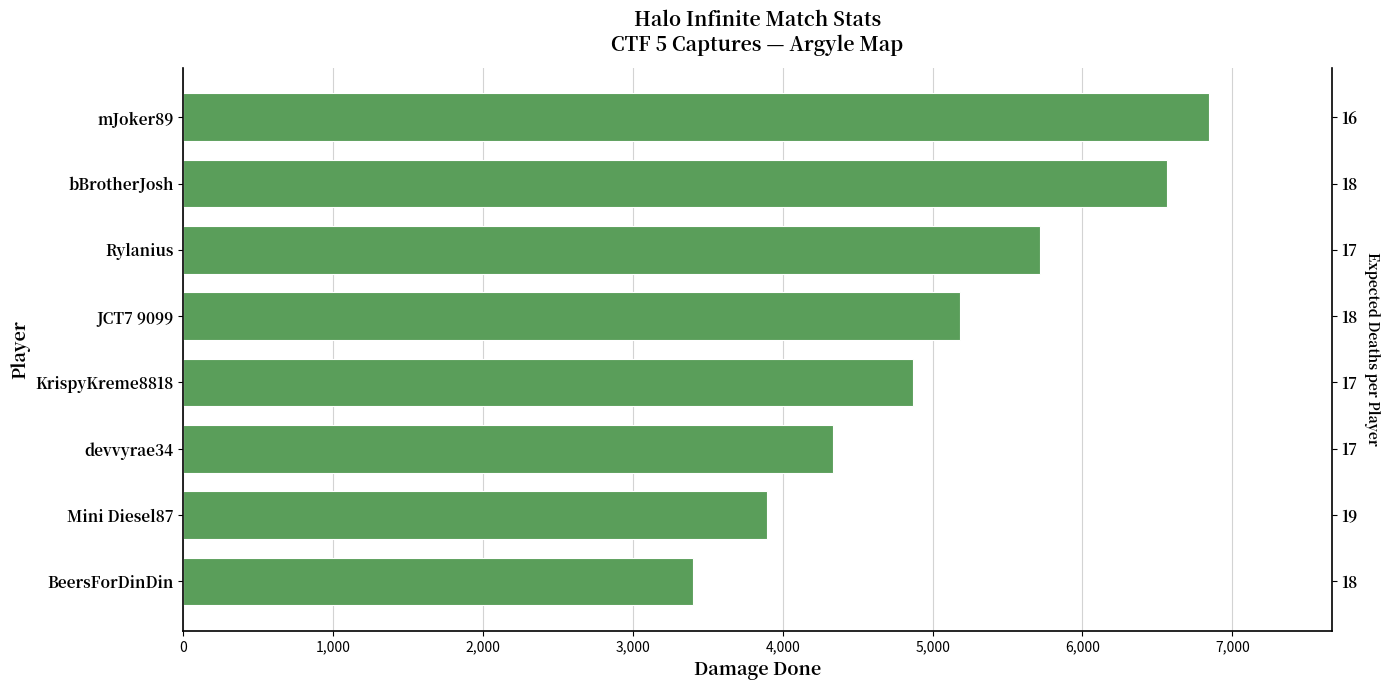

What is the approximate value at Rylanius?

5717